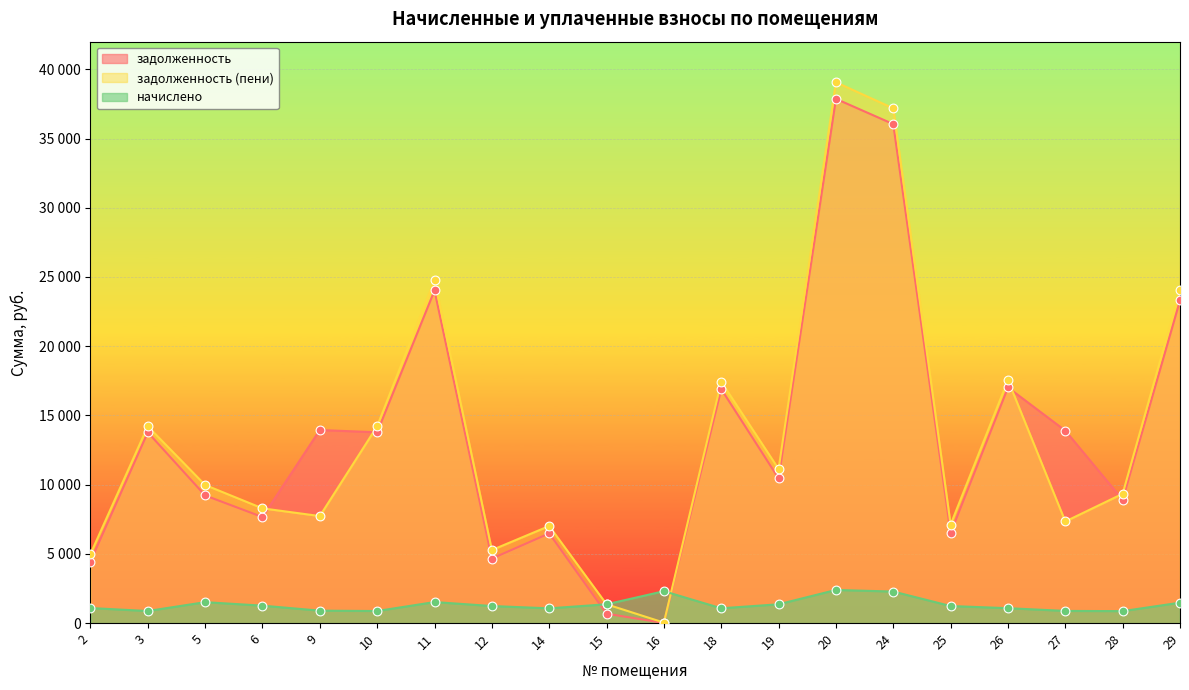

At how many categories does at least one series exceed 23053?

4